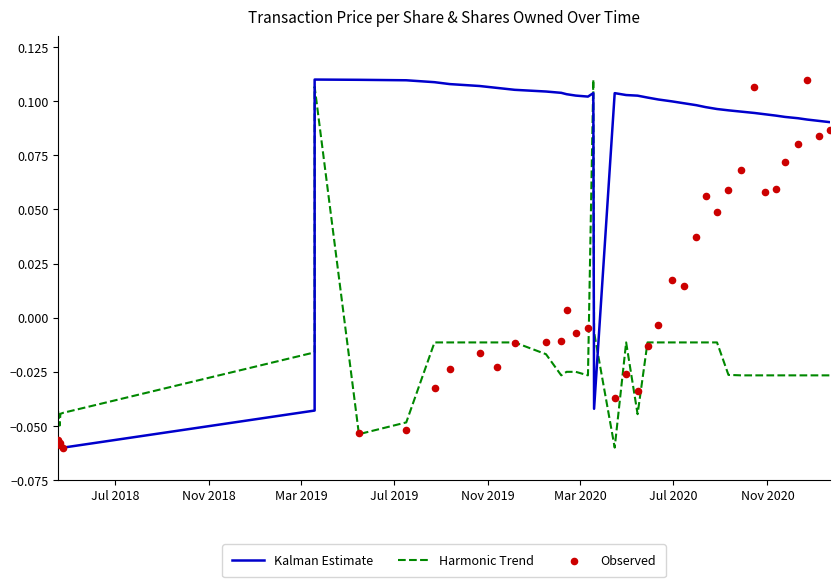

Is the value of Kalman Estimate at Nov 2018 greater than the value of Harmonic Trend at 31?

No